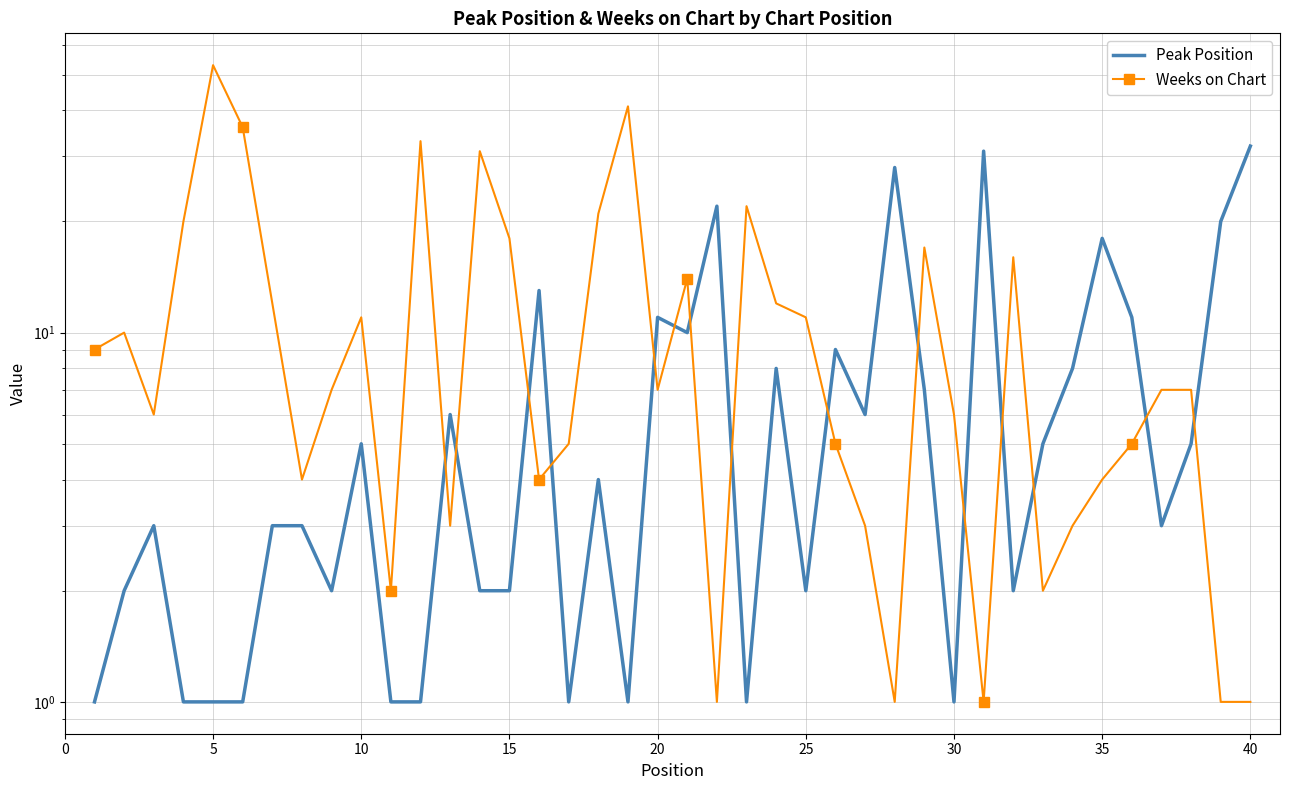

How many lines are shown in the chart?

2